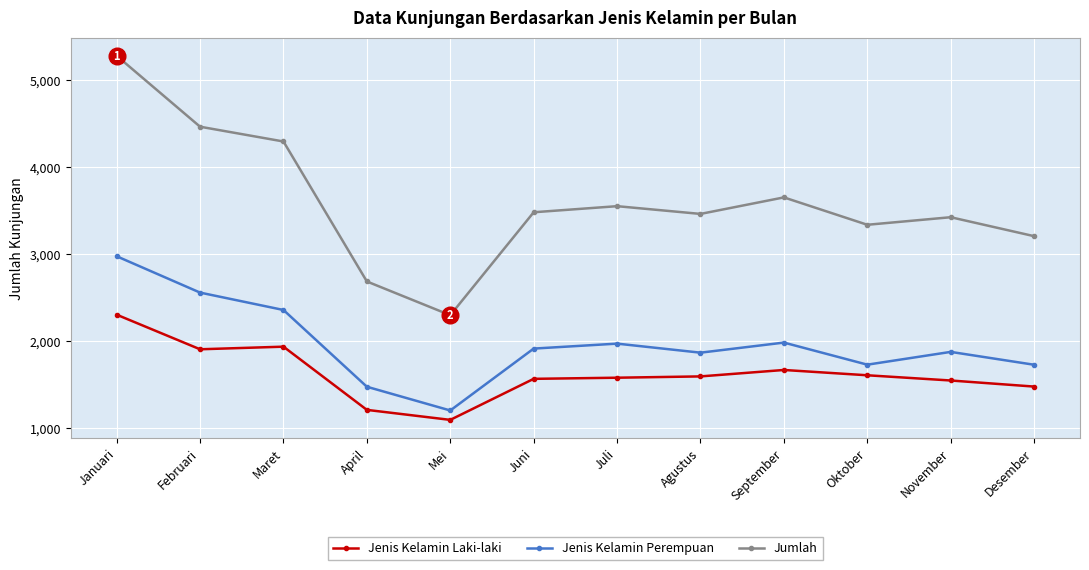

What position from the right is Oktober?

3